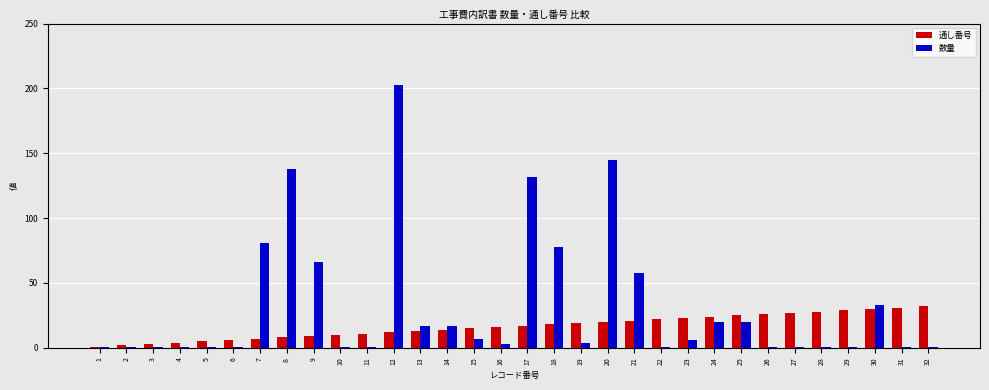

List the series in order of their peak value, highest first.

数量, 通し番号